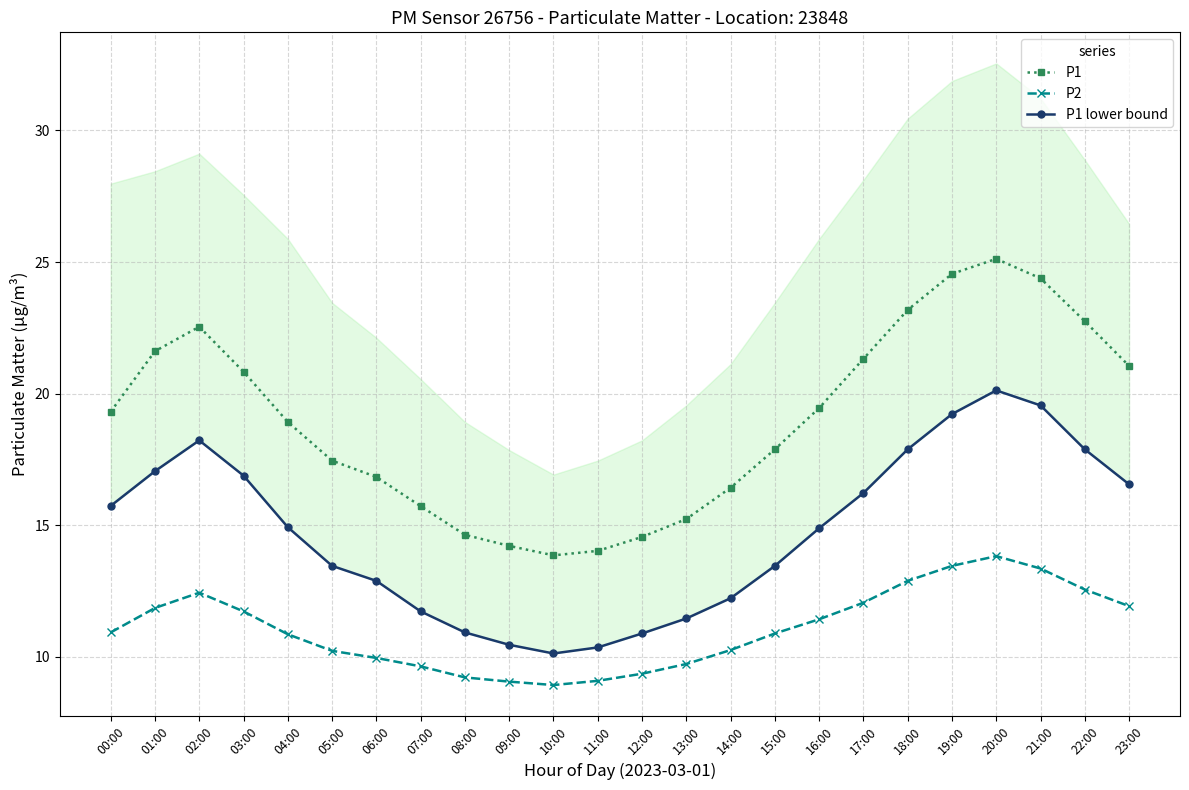

What position from the right is 00:00?

24